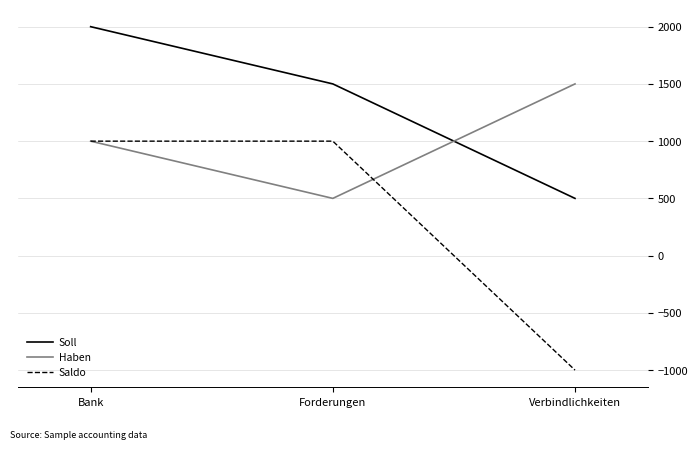

Reading left to right, extract all data points from this chart.

Soll: Bank=2000	Forderungen=1500	Verbindlichkeiten=500
Haben: Bank=1000	Forderungen=500	Verbindlichkeiten=1500
Saldo: Bank=1000	Forderungen=1000	Verbindlichkeiten=-1000